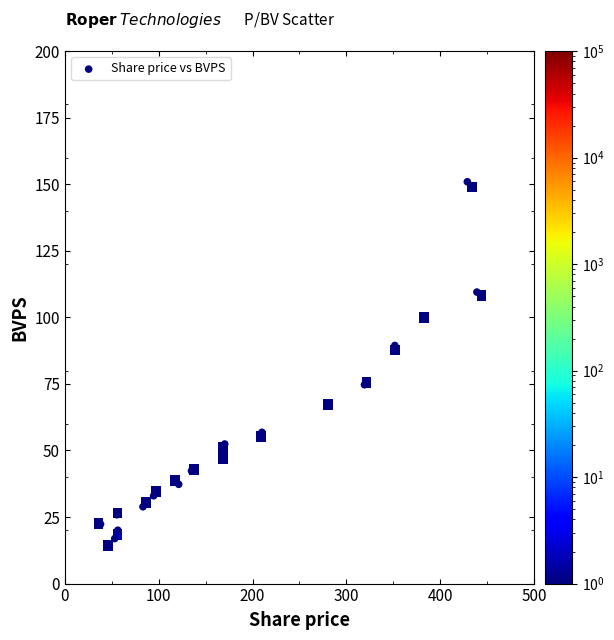

What is the range of X values (max minus min)?

401.2